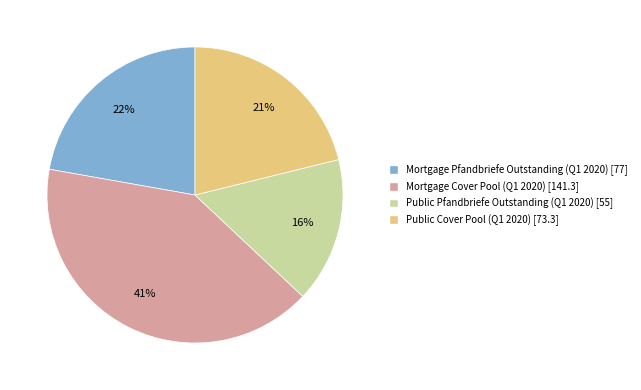

Rank the categories by value from lowest to highest.

Public Pfandbriefe Outstanding (Q1 2020), Public Cover Pool (Q1 2020), Mortgage Pfandbriefe Outstanding (Q1 2020), Mortgage Cover Pool (Q1 2020)